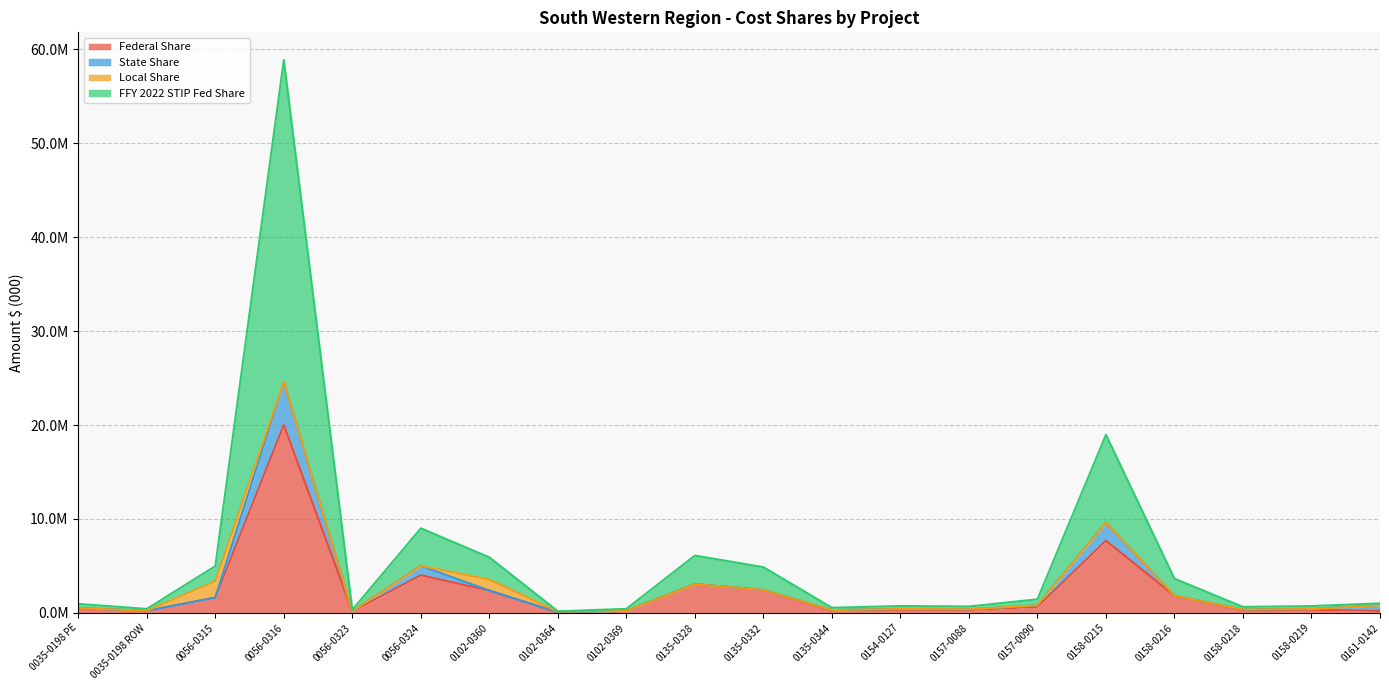

What is the label of the 20th point from the right?

0035-0198 PE